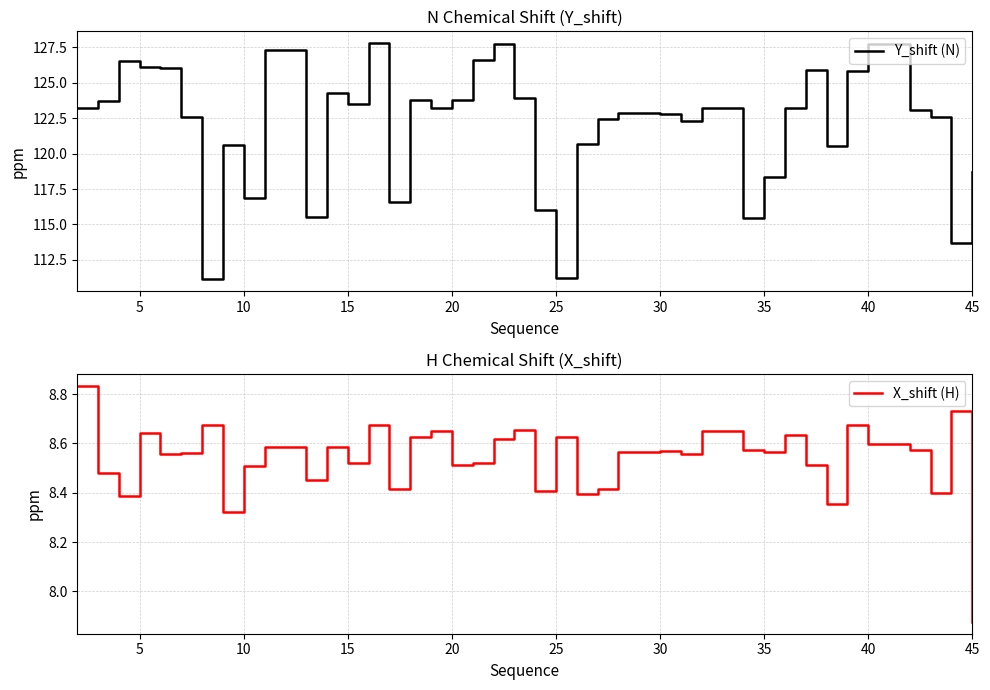

Count the number of data series in this chart.

2